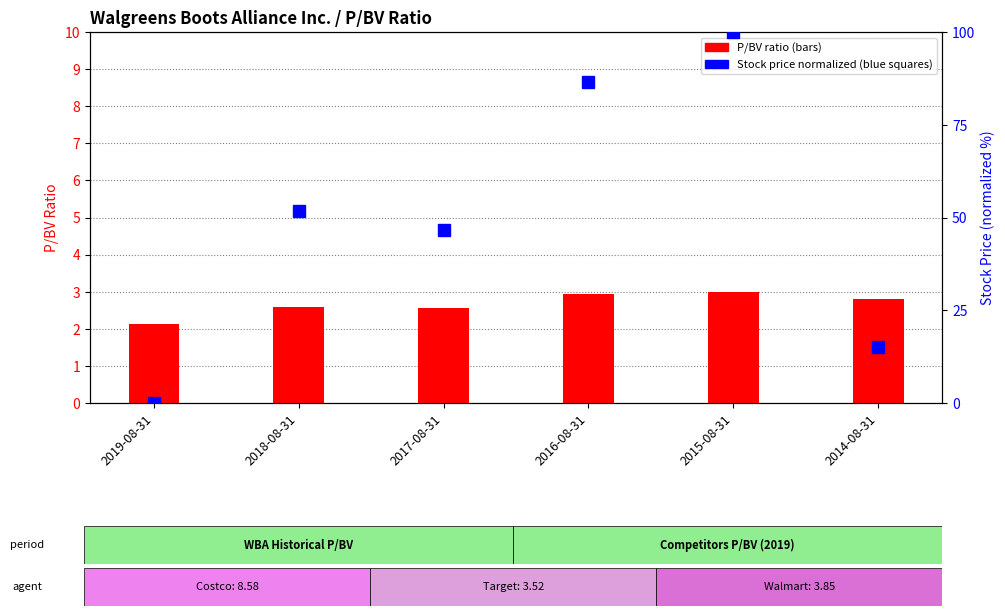

Rank the series by their maximum value, from highest to lowest.

Price (normalized), P/BV ratio